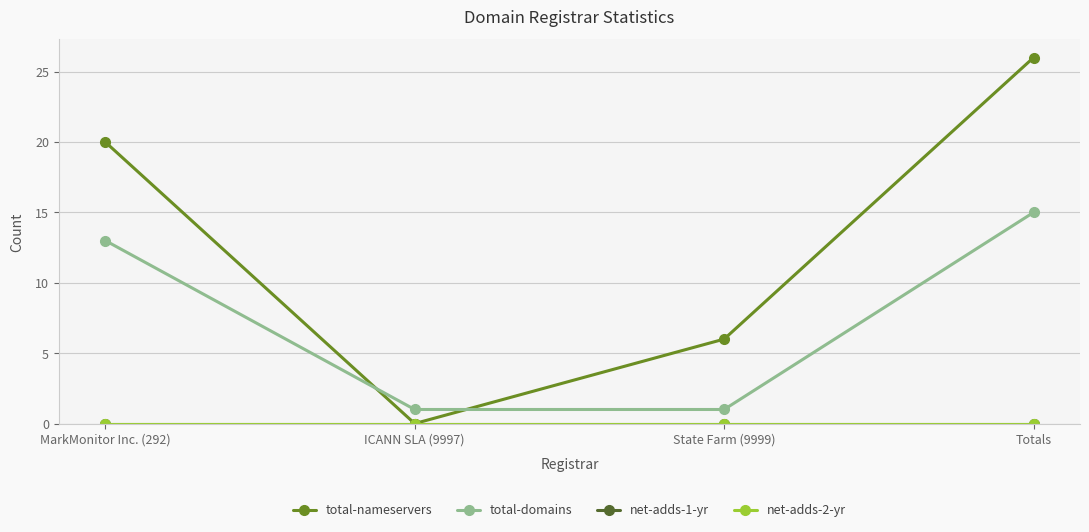

True or false: total-nameservers and net-adds-2-yr intersect in this chart.

False